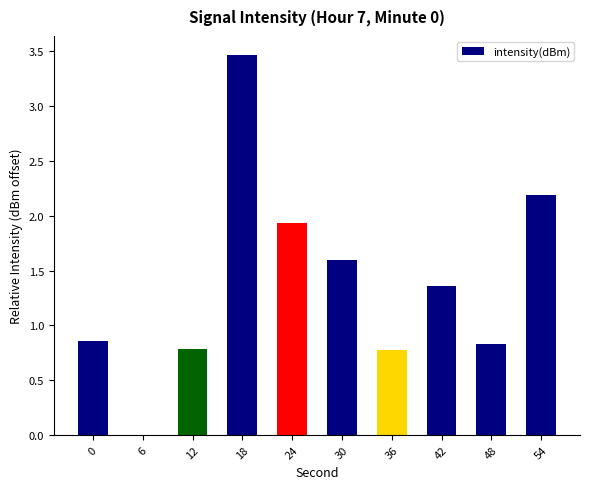

What is the sum of the values at 54 and 6?

2.2